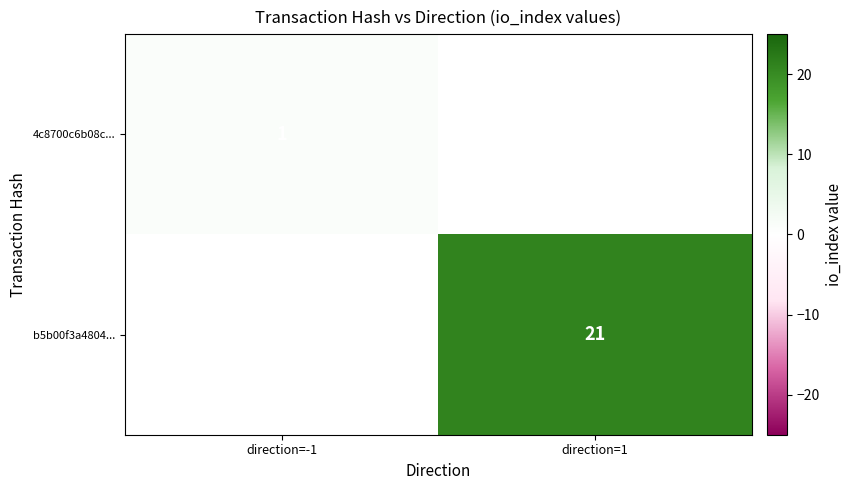

Is it true that b5b00f3a4804... equals 32.0 at direction=1?

False